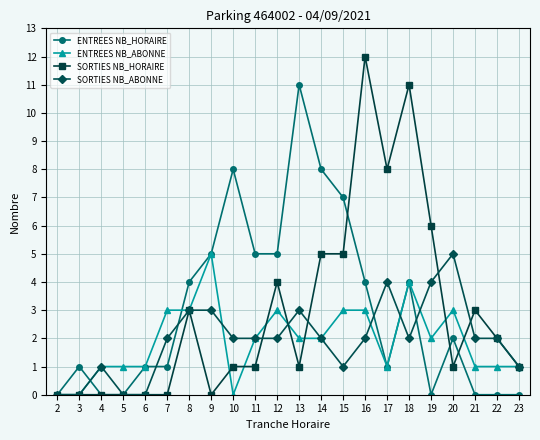

How many data points does each series have?

22